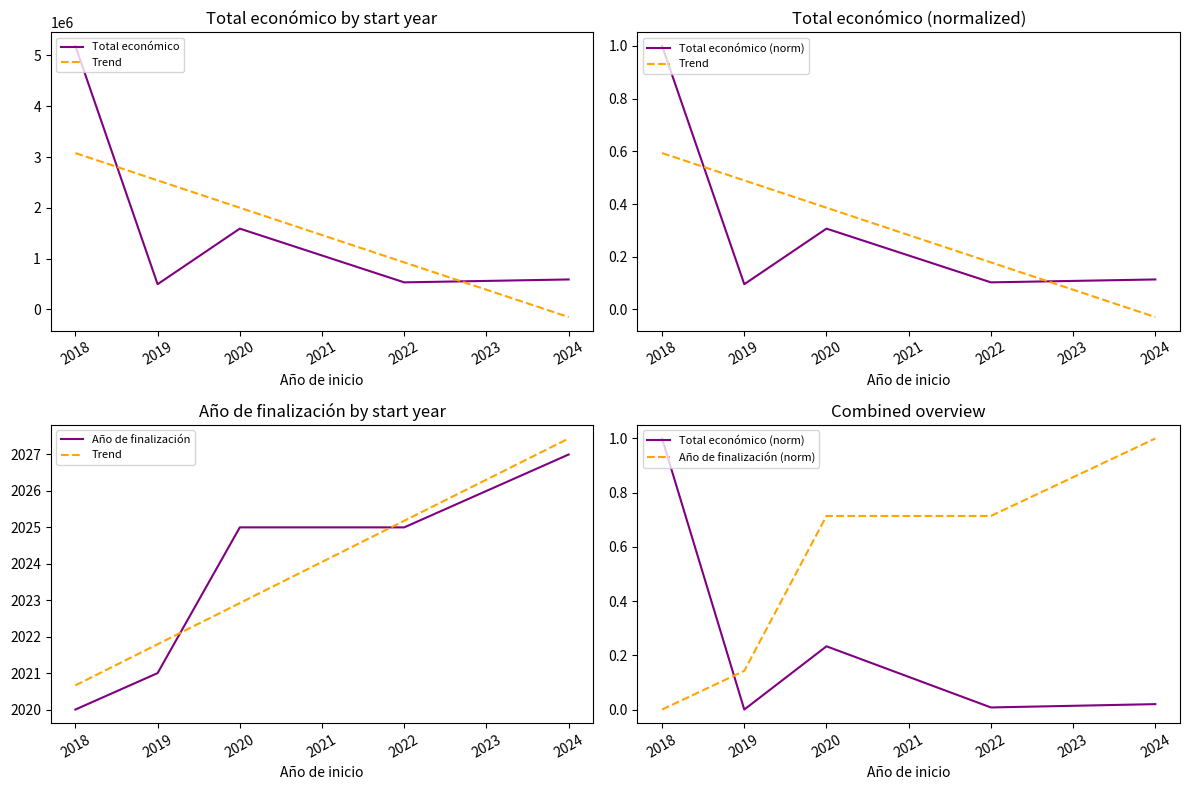

The value of Total económico at 2020 is 1052099.0. True or false?

False